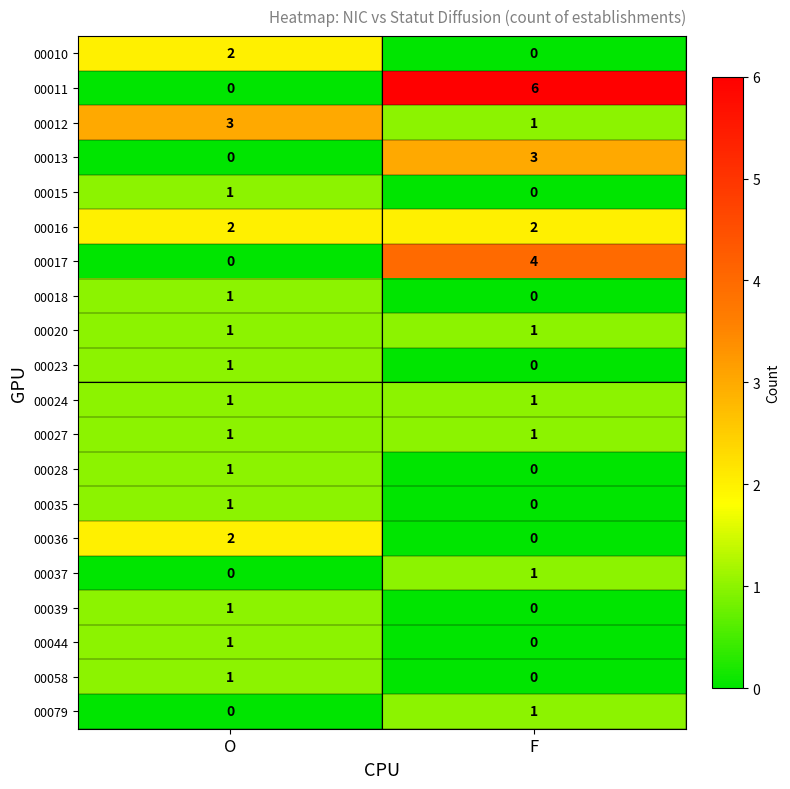

What is the average value of the 00011 series?

3